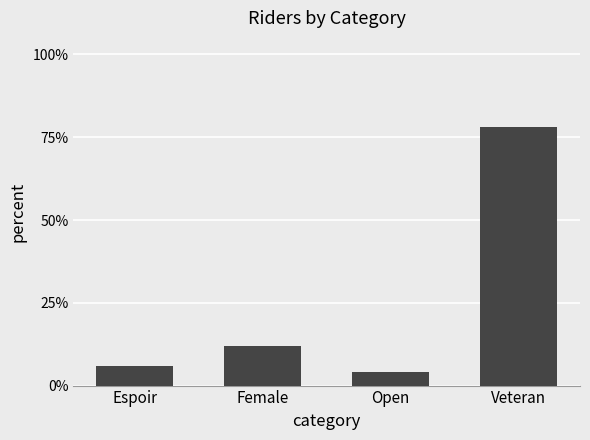

List the labels in order of value, smallest first.

Open, Espoir, Female, Veteran